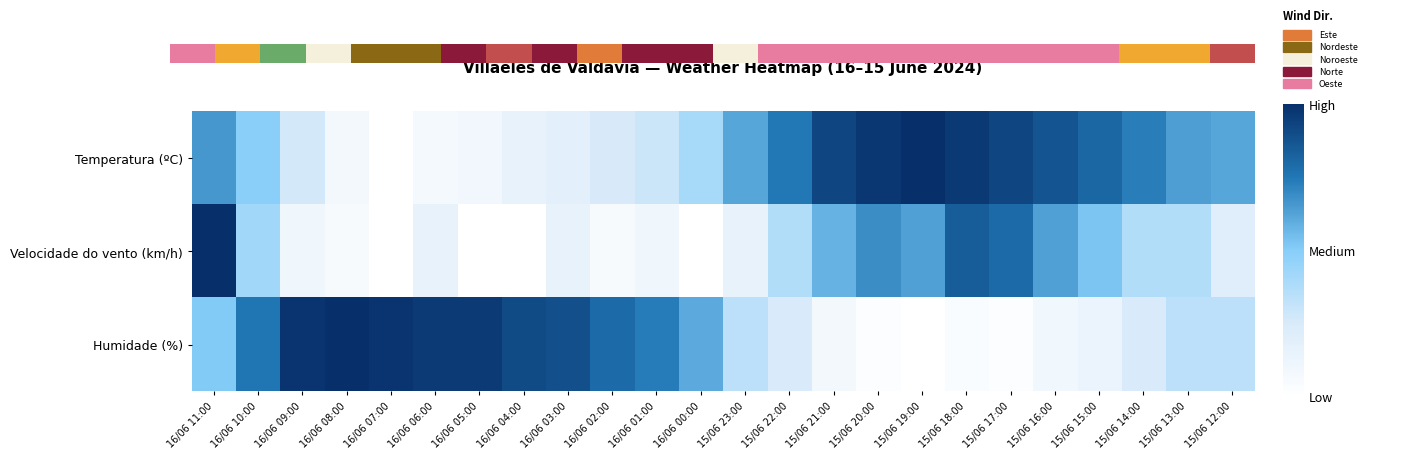

What is the sum of the Humidade (%) values at 15/06 22:00 and 16/06 02:00?

1.0